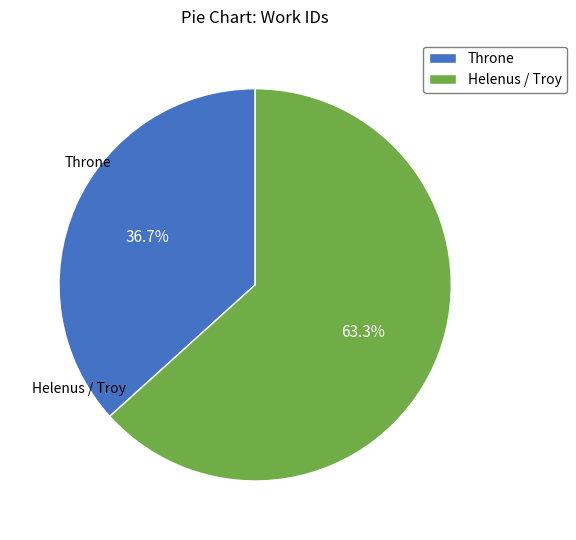

Which slice represents more than half of the pie?

Helenus / Troy